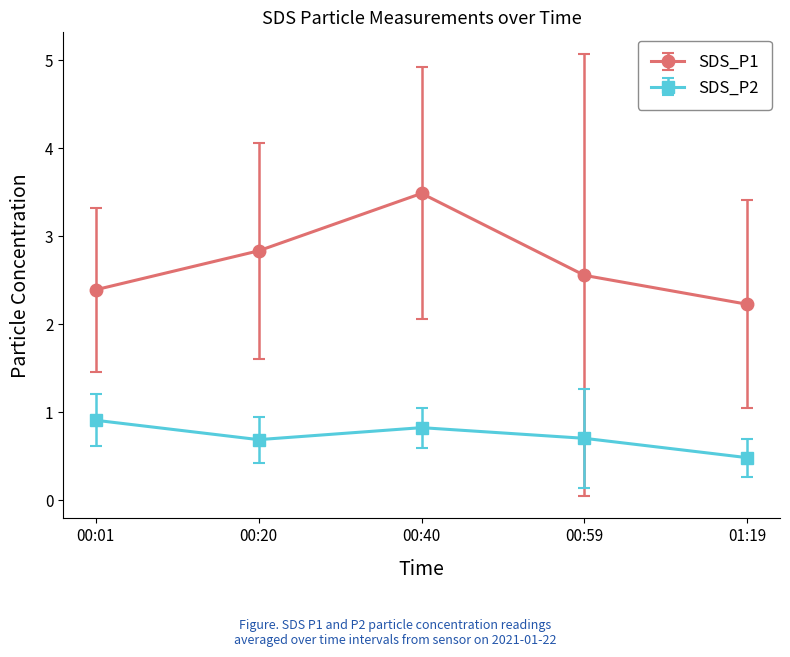

True or false: SDS_P2 and SDS_P1 cross at least once.

False